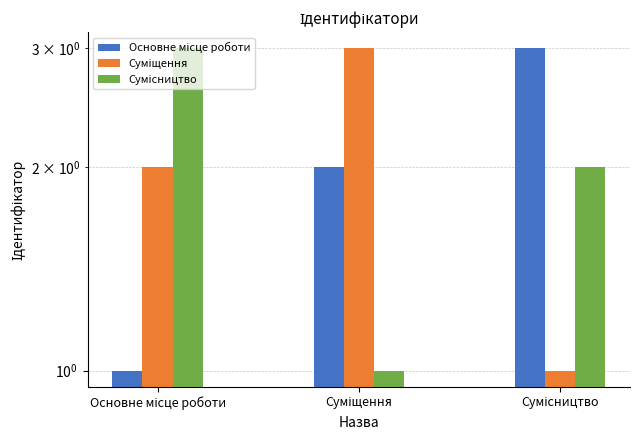

At how many categories does at least one series exceed 2?

3